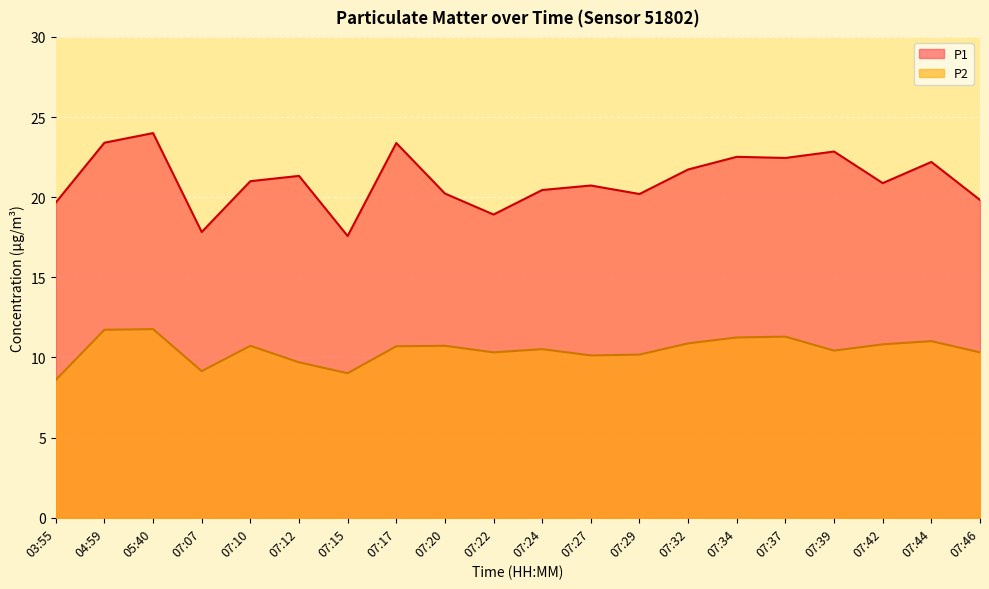

What position from the left is 04:59?

2